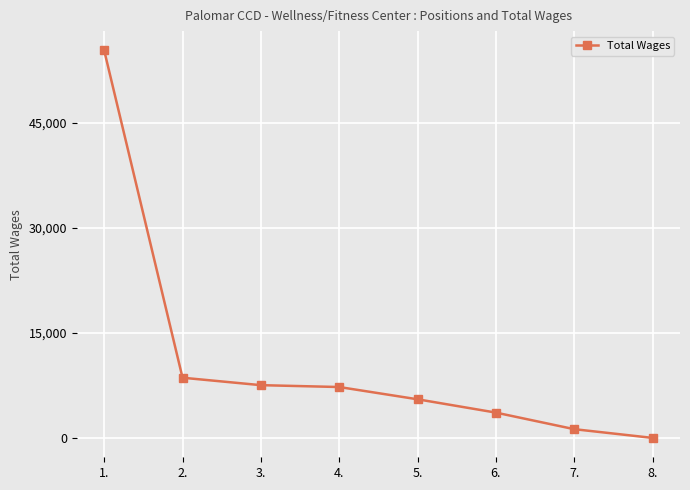

The value at 2. is 4307. True or false?

False